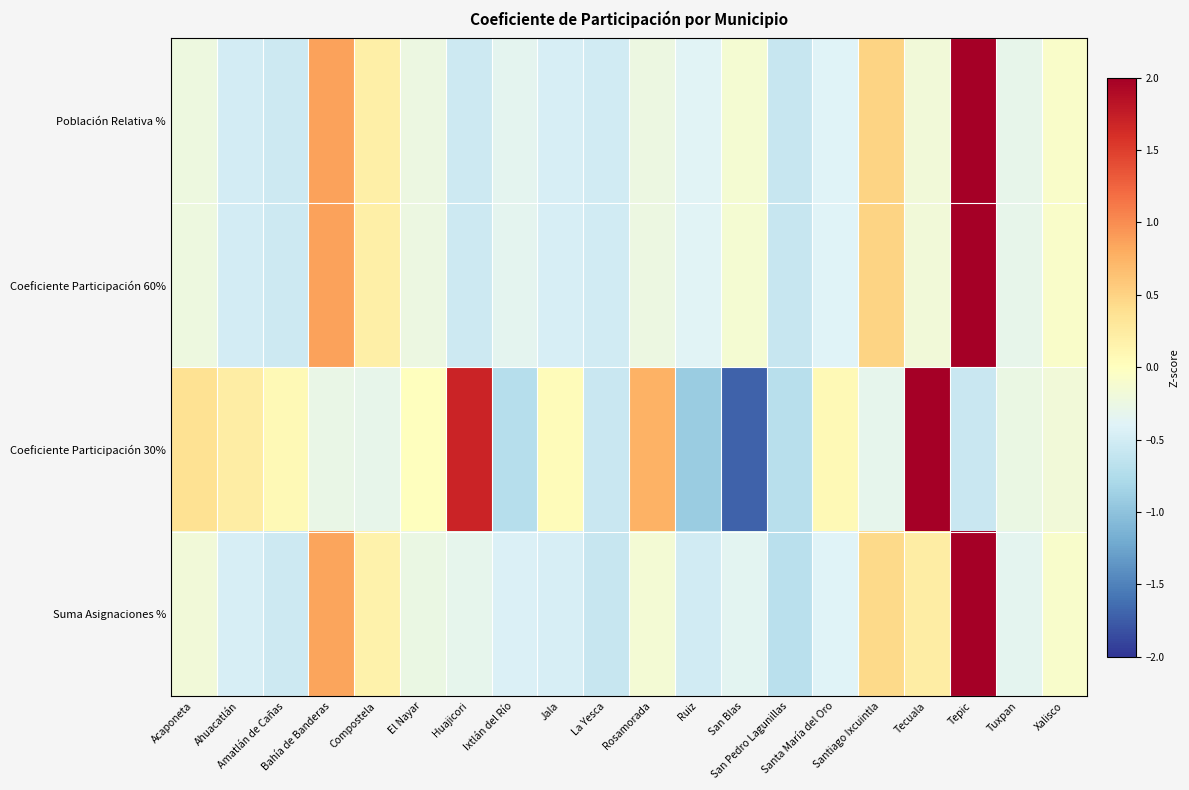

At how many categories does at least one series exceed 0?

13